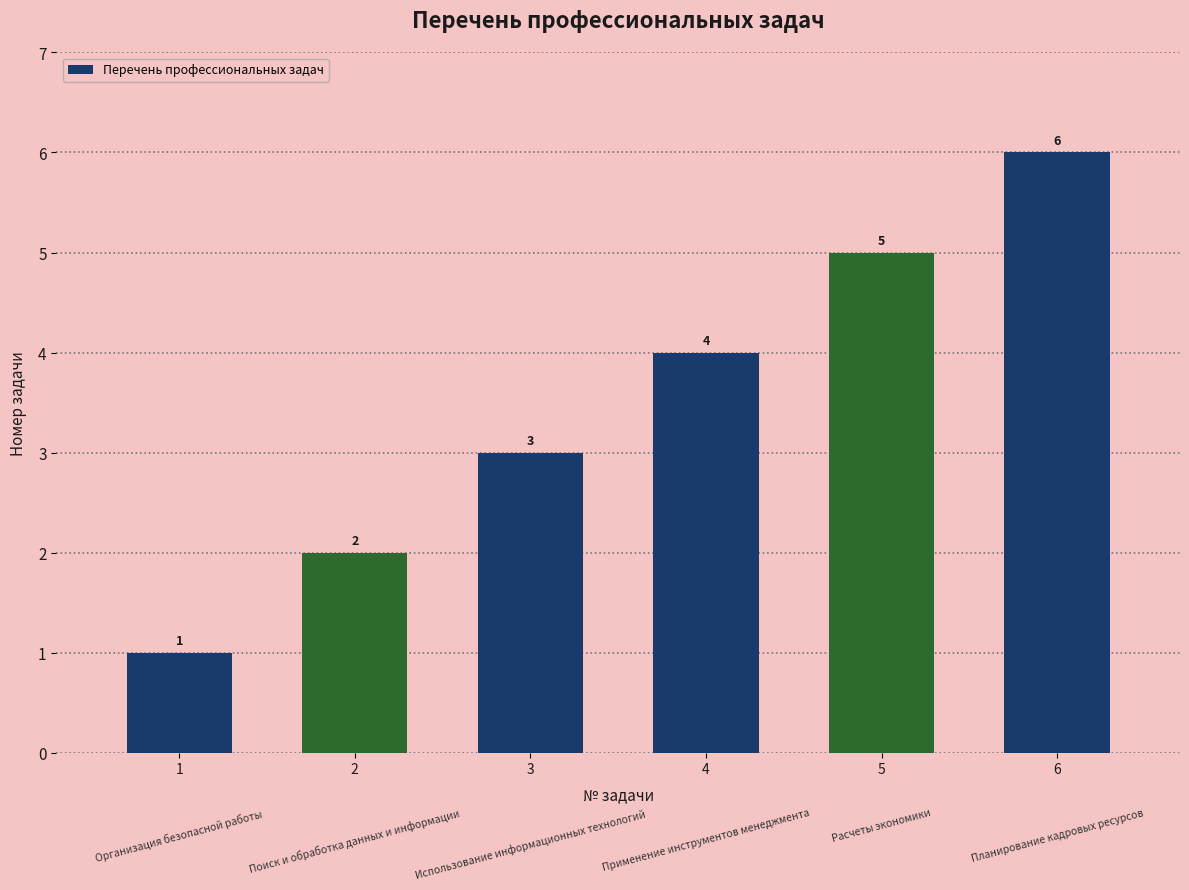

Read the value at 1.

1